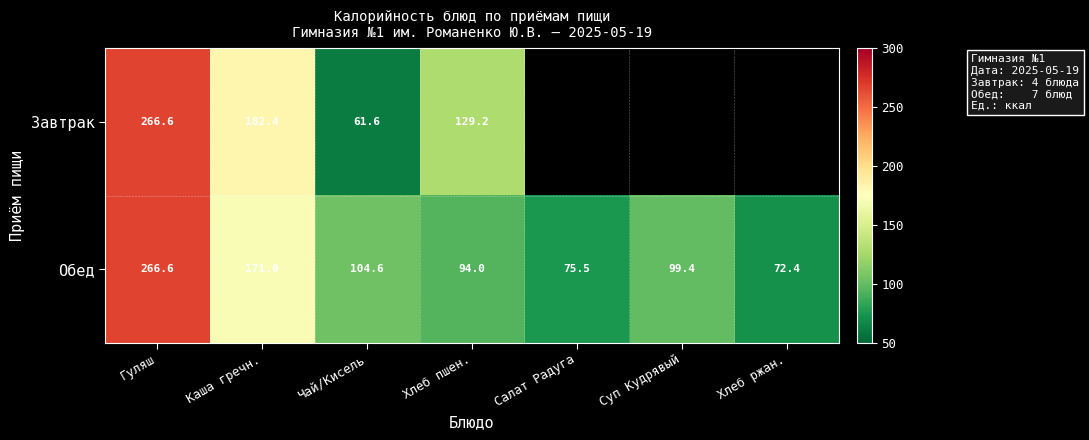

What is the average value of the Обед series?

126.2